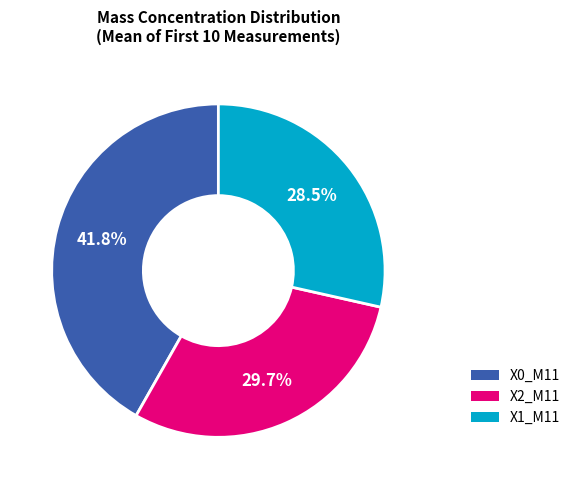

What is the ratio of the value at X1_M11 to the value at X2_M11?

1.0